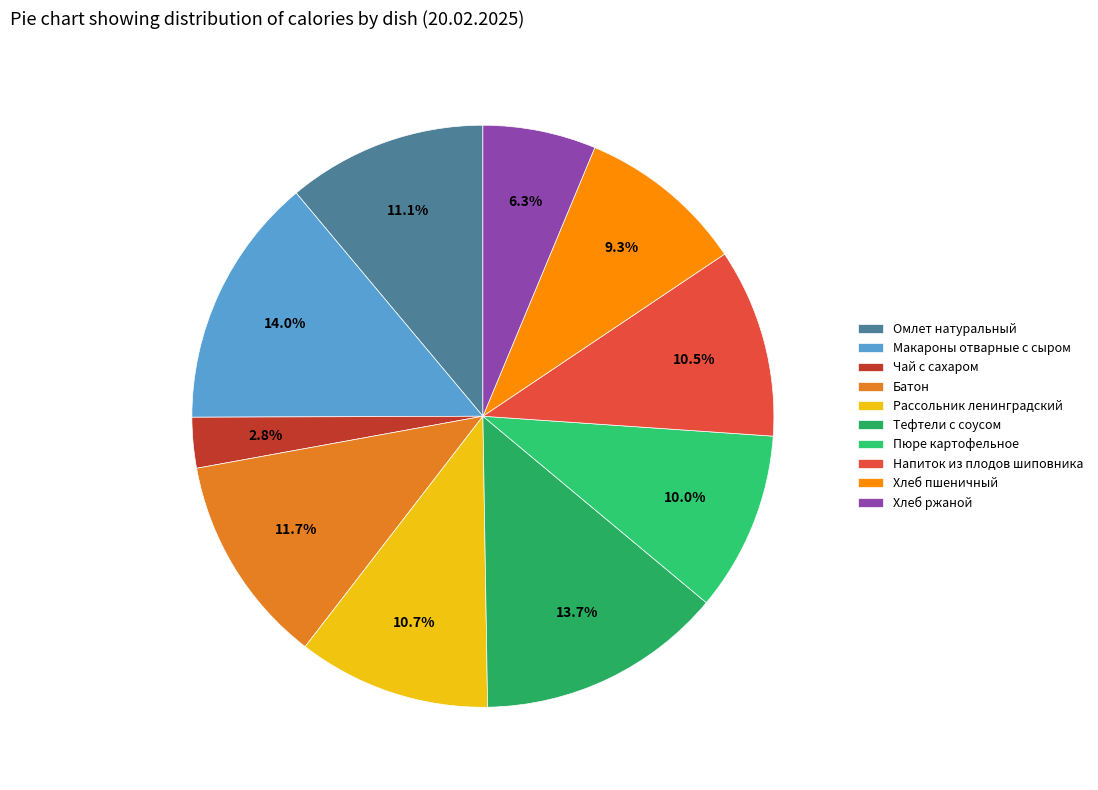

To the nearest percent, what is the difference between the largest and smallest slice percentages?

11%